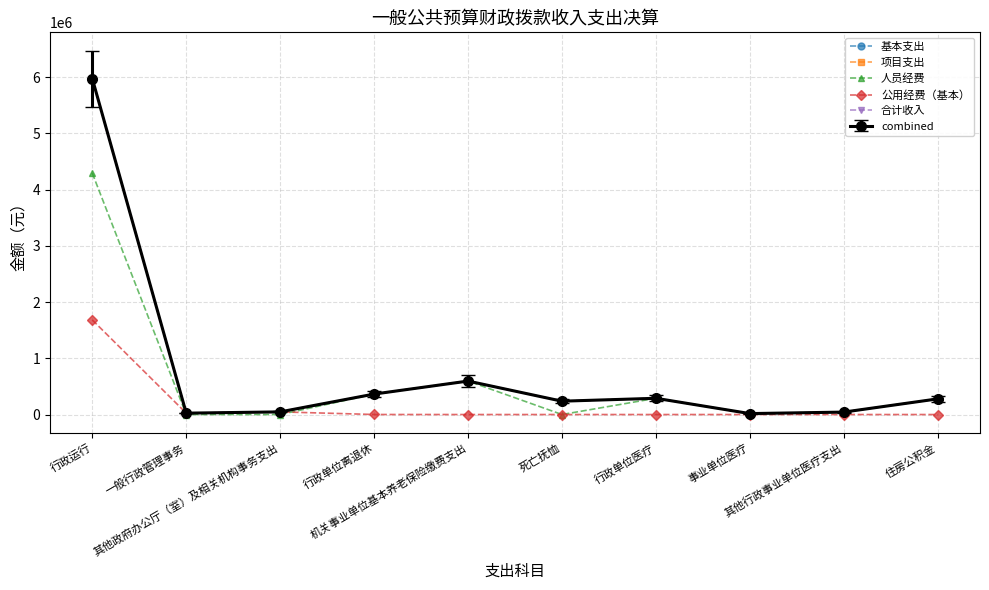

Where is 基本支出 nearest to the value 2995531?

机关事业单位基本养老保险缴费支出